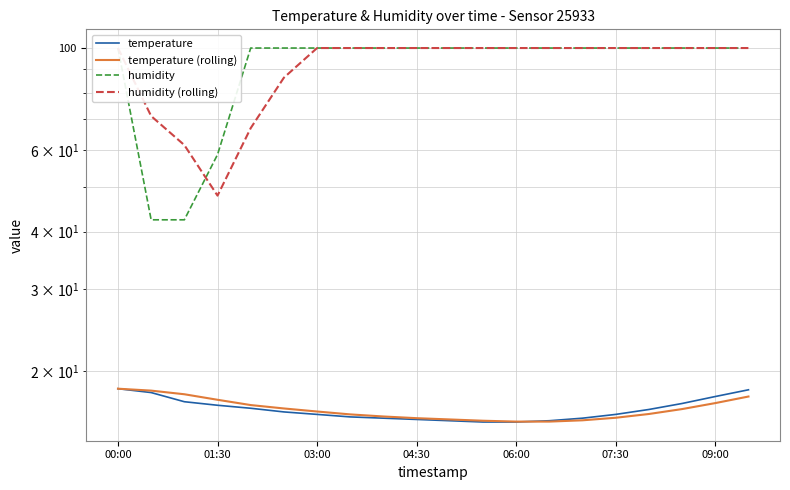

Which category has the highest value in the temperature series?

00:00